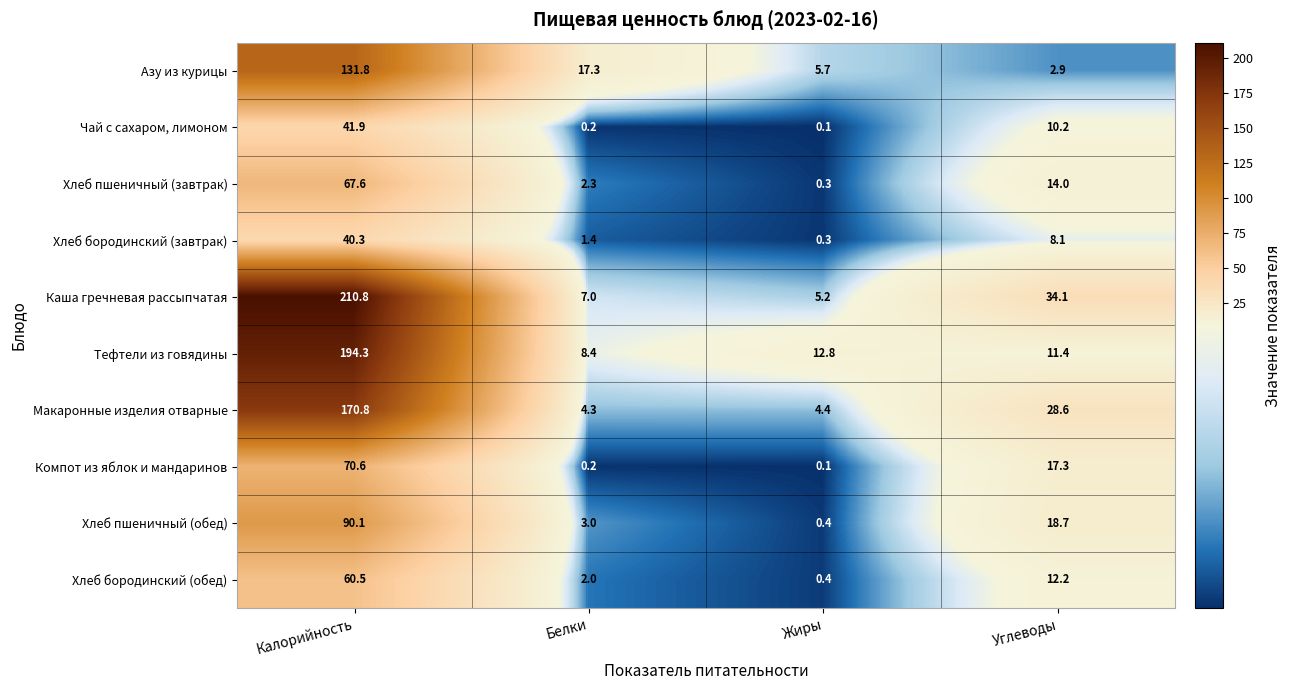

At which category is the sum across all series the highest?

Калорийность